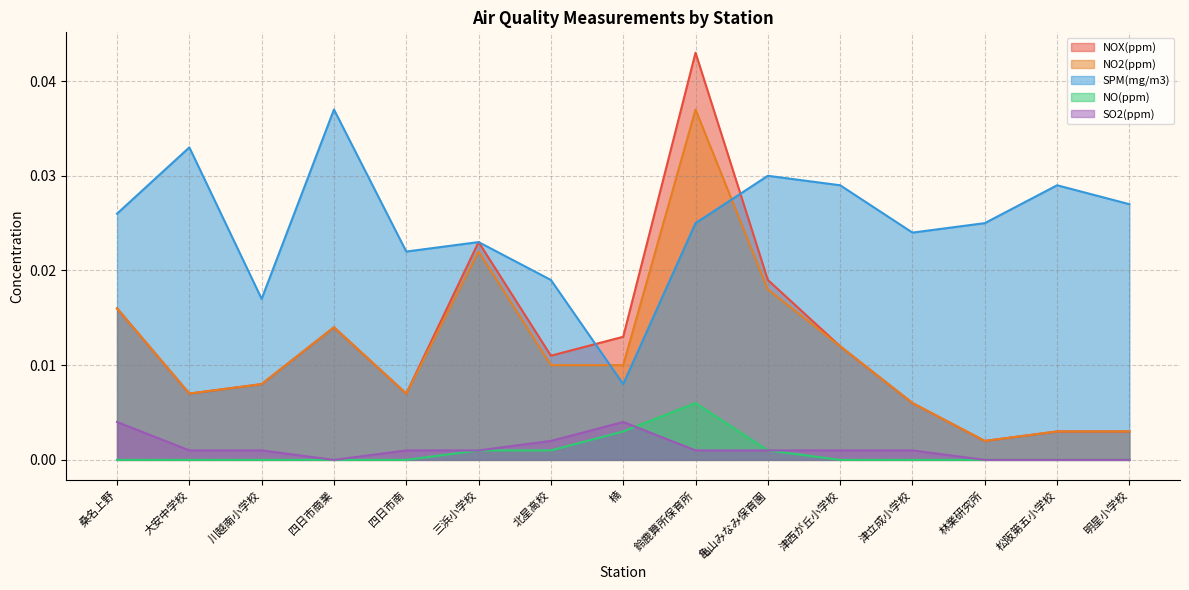

How many lines are shown in the chart?

5